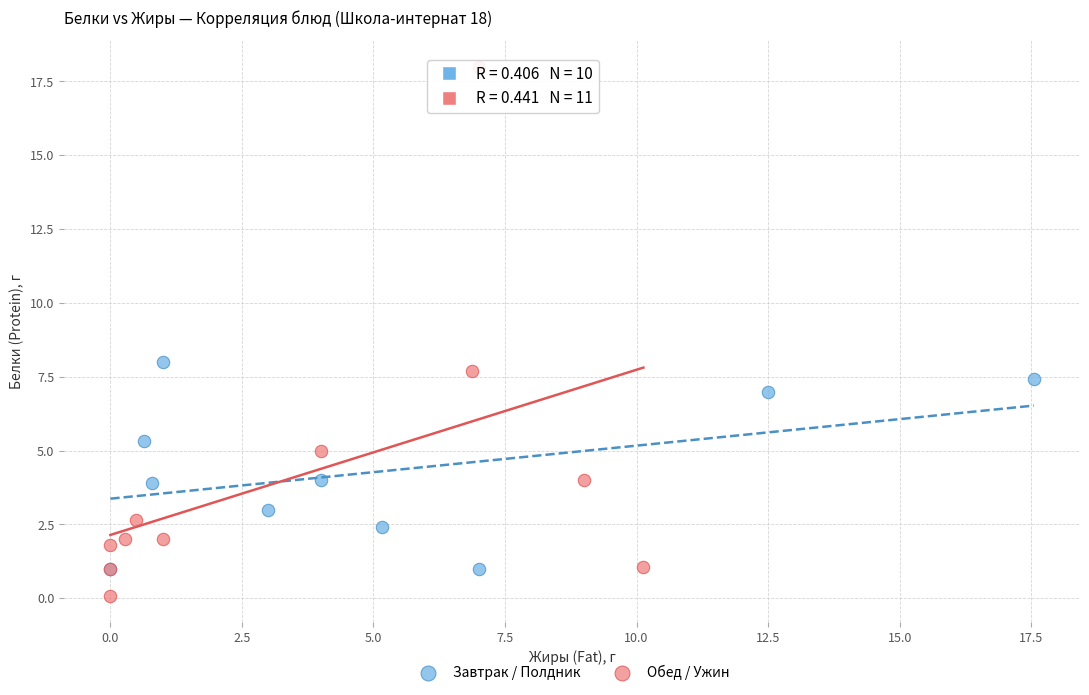

Which series contains the lowest Y value?

Обед / Ужин